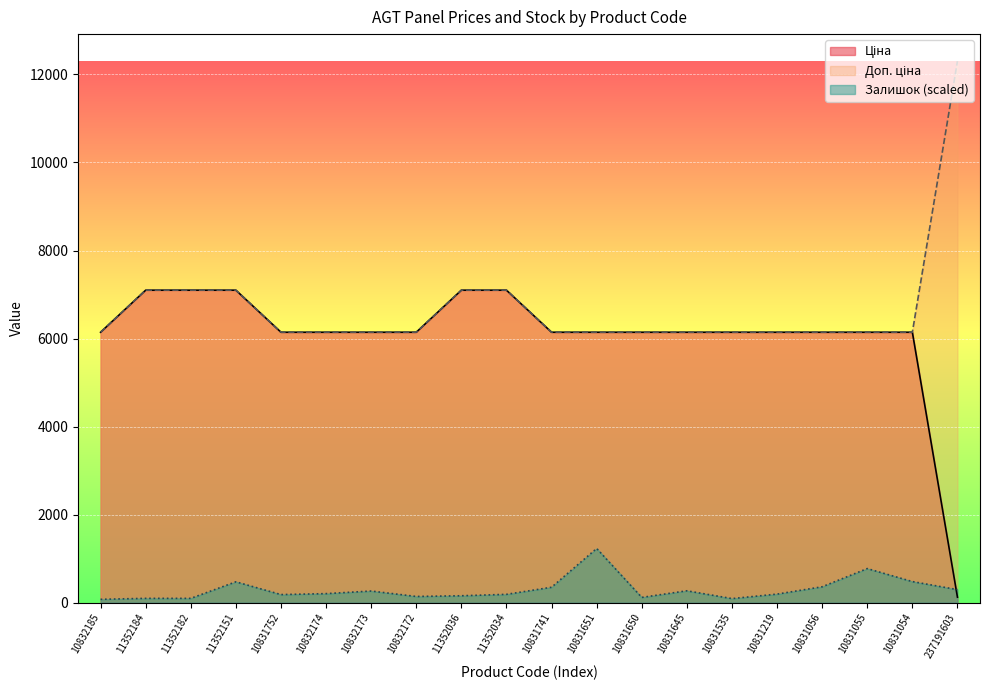

Where is Залишок nearest to the value 652?

10831055